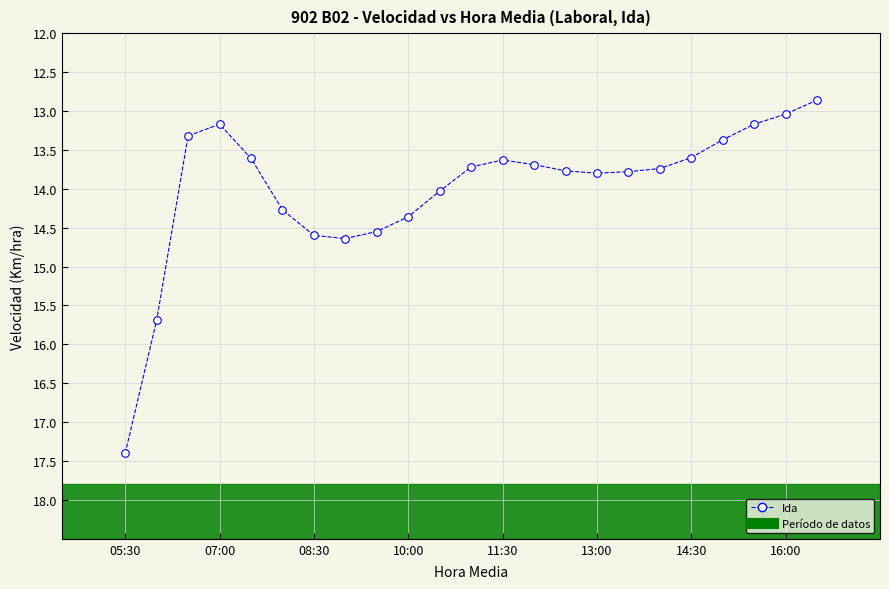

What is the range of X values (max minus min)?

11.0